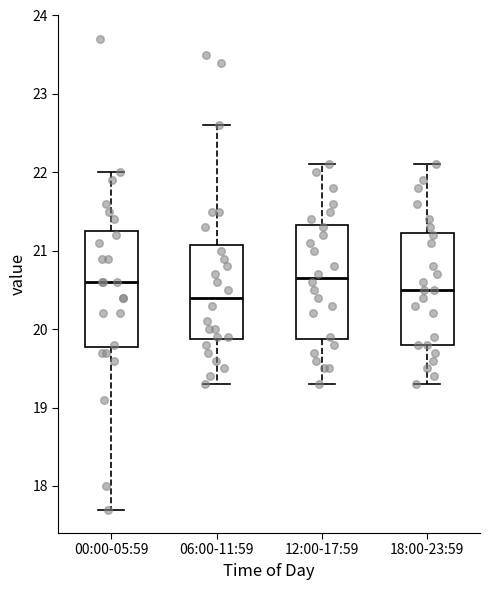

Which box's median line is the lowest?

06:00-11:59